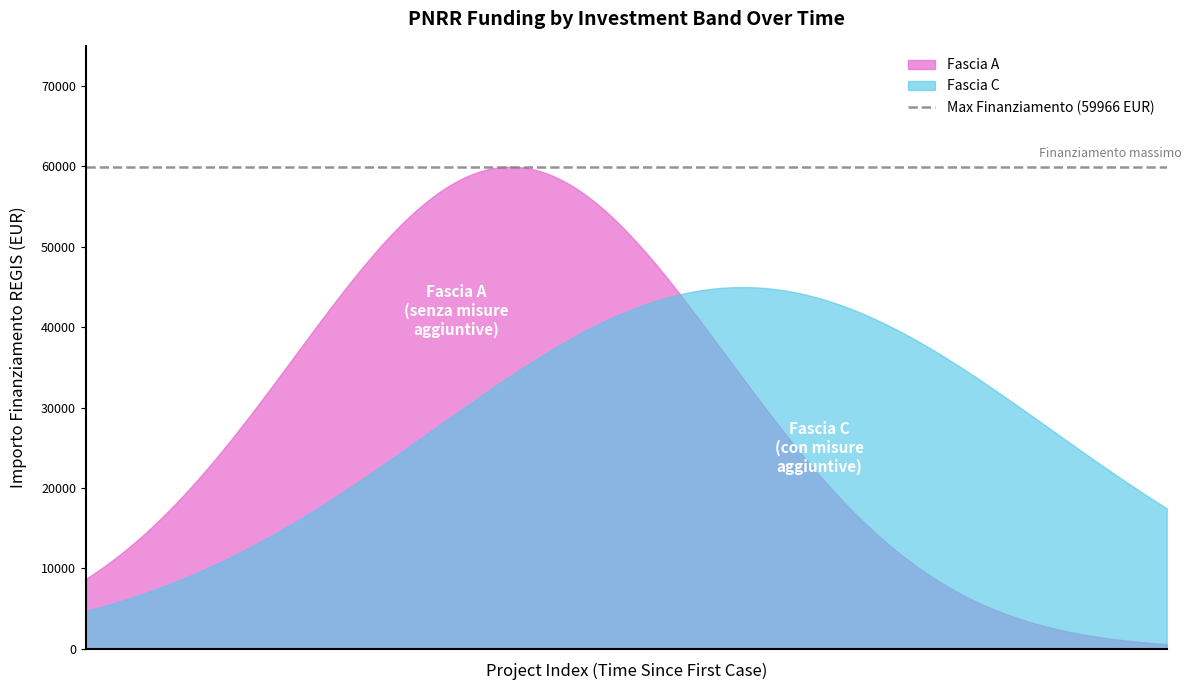

At which category is the sum across all series the highest?

1.4